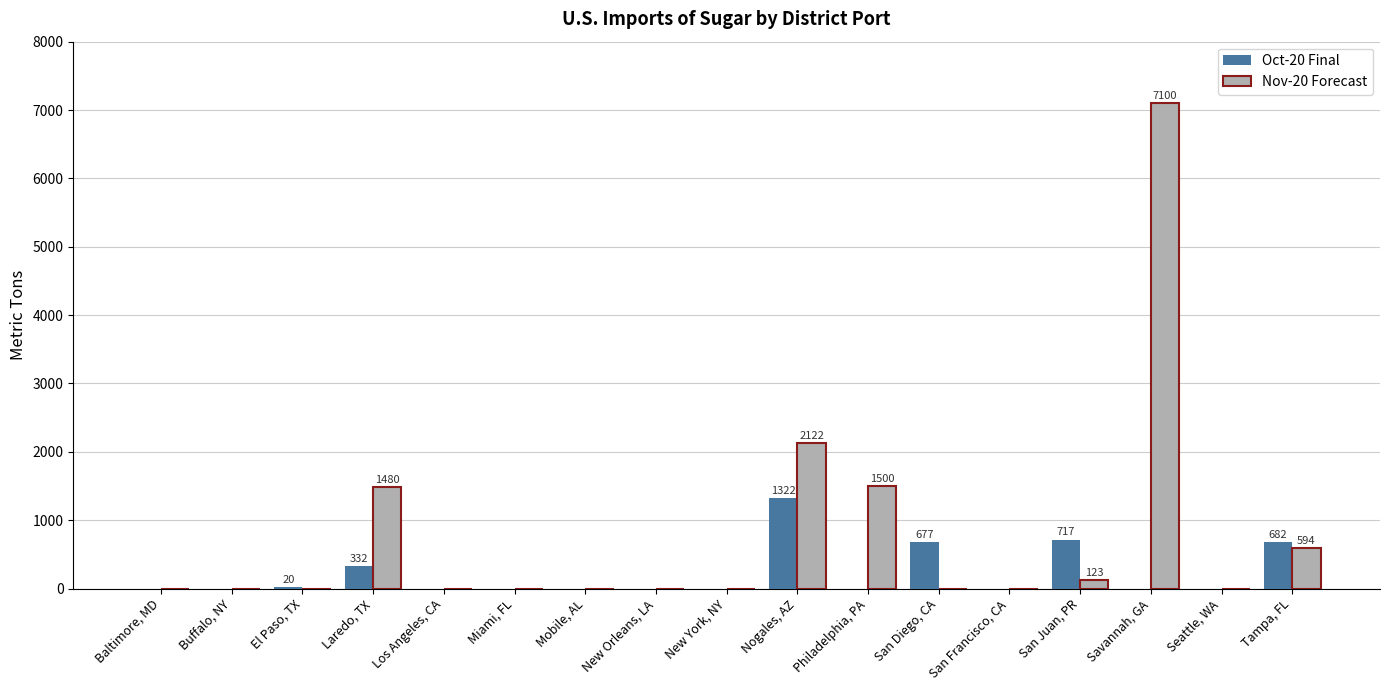

Between New Orleans, LA and Philadelphia, PA, which series saw the biggest shift?

Nov-20 Forecast